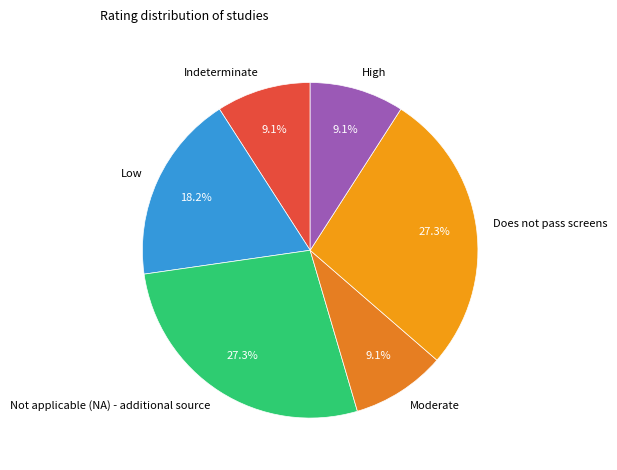

Is there any slice that represents more than half of the pie?

No